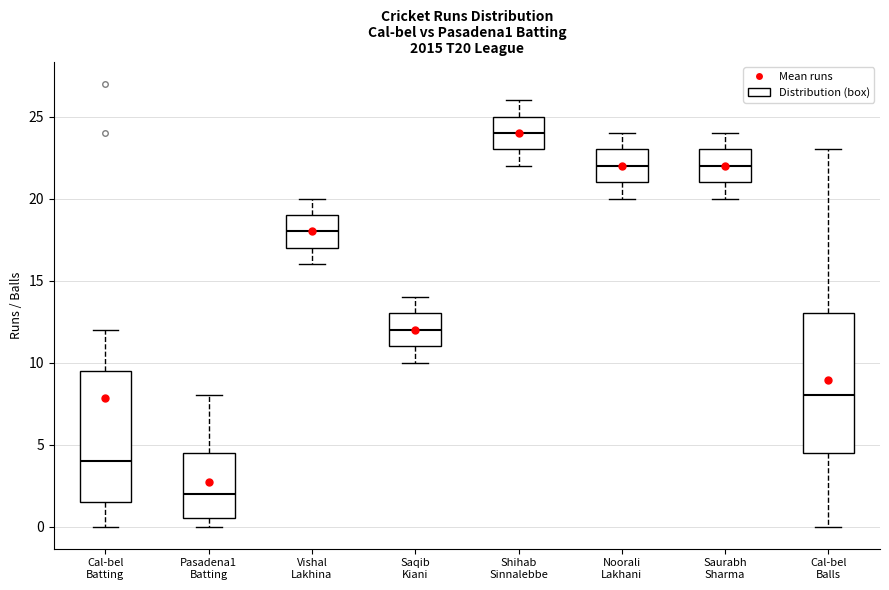

Where does the upper whisker of the box for Cal-bel Batting end on the y-axis? The values are not printed on the chart, so give them approximately, as read against the axis.

12.0